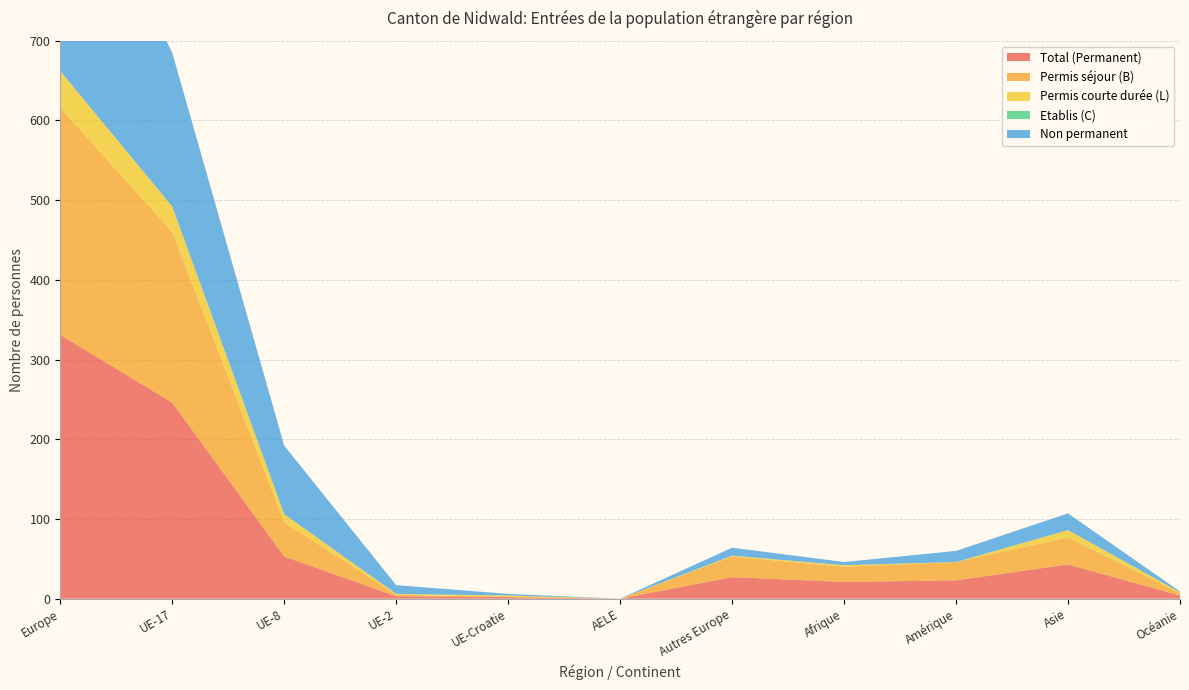

Reading right to left, transcribe all the data shown in this chart.

Total (Permanent): Océanie=4	Asie=43	Amérique=23	Afrique=21	Autres Europe=27	AELE=0	UE-Croatie=2	UE-2=3	UE-8=53	UE-17=246	Europe=331
Permis séjour (B): Océanie=3	Asie=34	Amérique=23	Afrique=19	Autres Europe=26	AELE=0	UE-Croatie=0	UE-2=2	UE-8=43	UE-17=214	Europe=285
Permis courte durée (L): Océanie=1	Asie=9	Amérique=0	Afrique=2	Autres Europe=1	AELE=0	UE-Croatie=2	UE-2=1	UE-8=10	UE-17=32	Europe=46
Etablis (C): Océanie=0	Asie=0	Amérique=0	Afrique=0	Autres Europe=0	AELE=0	UE-Croatie=0	UE-2=0	UE-8=0	UE-17=0	Europe=0
Non permanent: Océanie=1	Asie=21	Amérique=14	Afrique=4	Autres Europe=10	AELE=0	UE-Croatie=2	UE-2=11	UE-8=86	UE-17=193	Europe=302